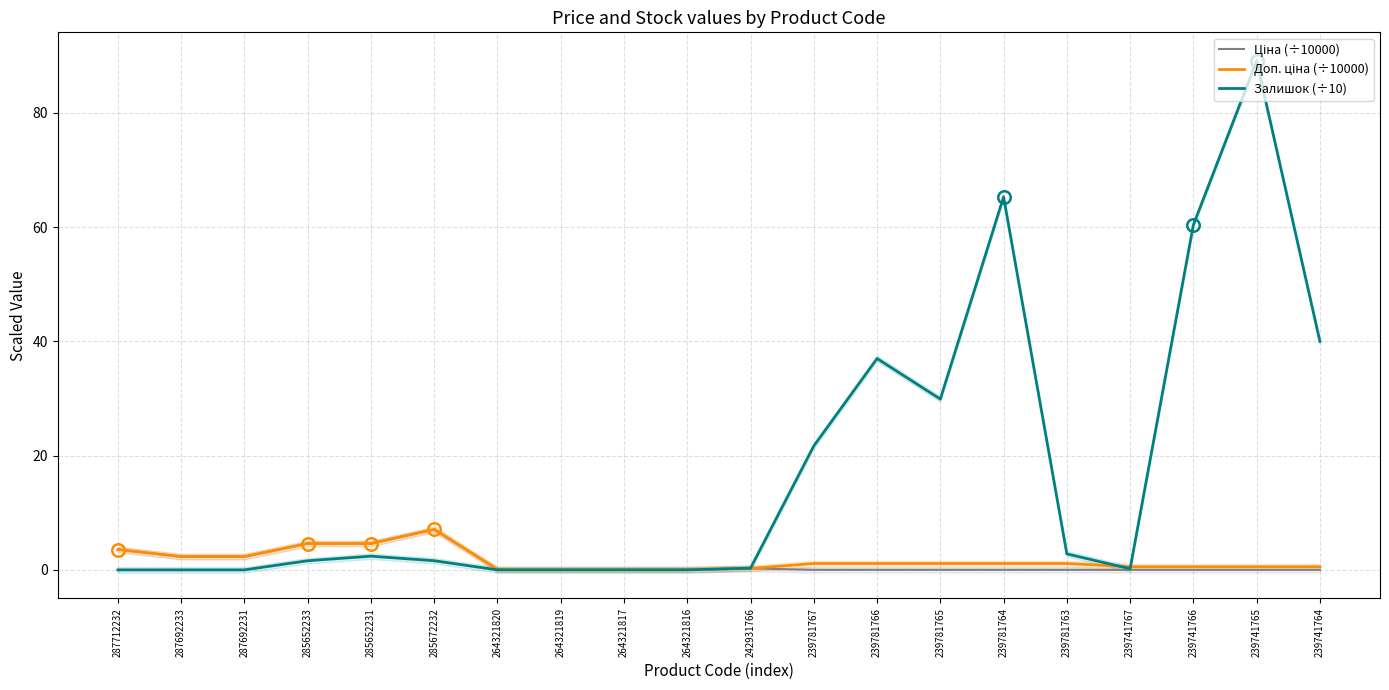

What are all the series names shown in the legend?

Ціна (÷10000), Доп. ціна (÷10000), Залишок (÷10)